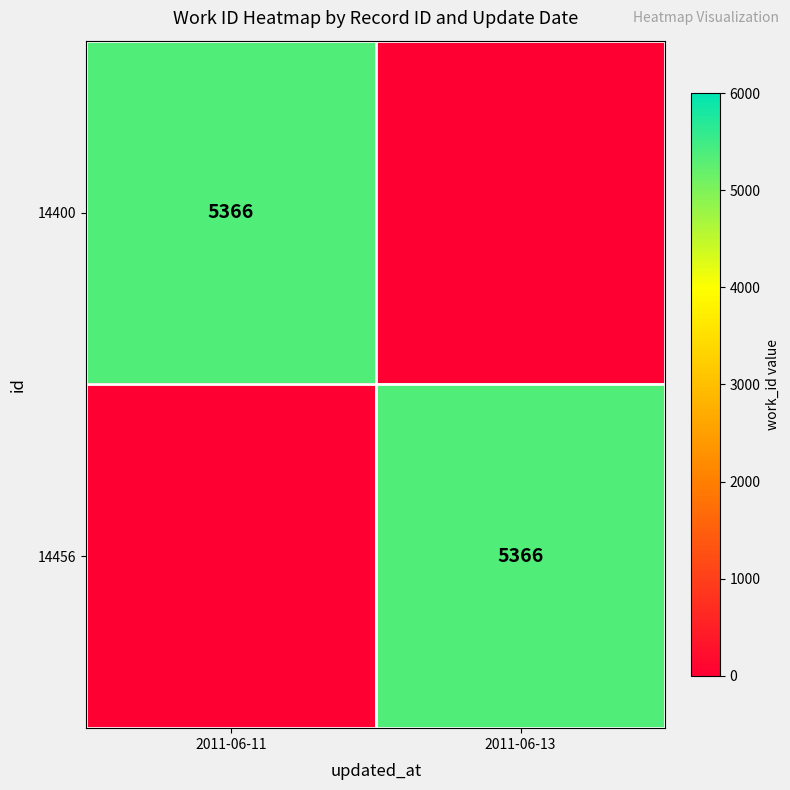

The value of 14456 at 2011-06-13 is 5366. True or false?

True